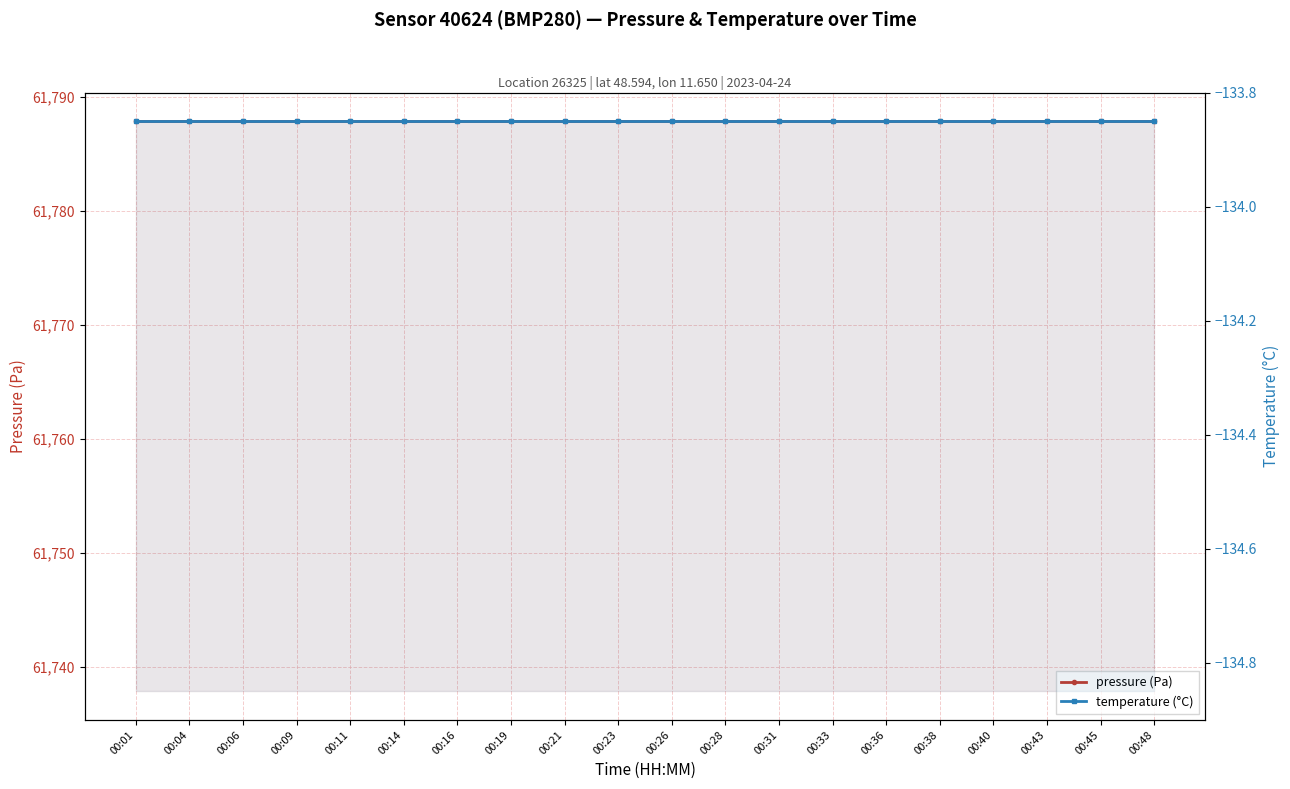

True or false: pressure (Pa) and temperature (°C) intersect in this chart.

False